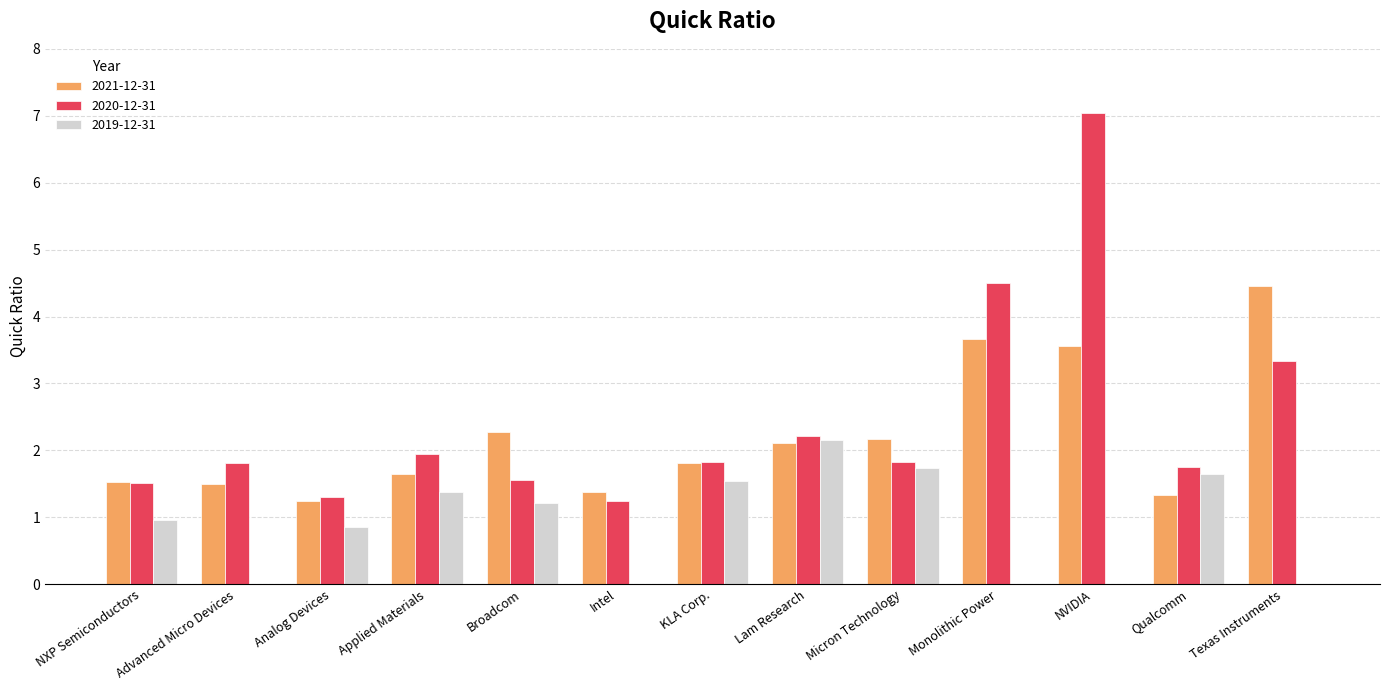

What is the greatest value displayed?

7.0